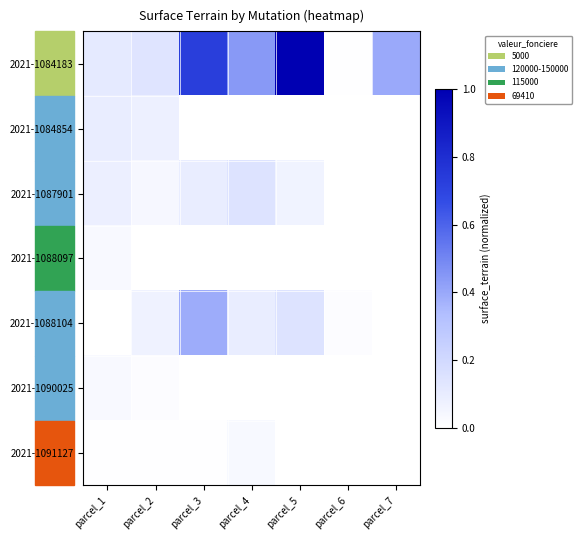

At which category is the sum across all series the highest?

parcel_3